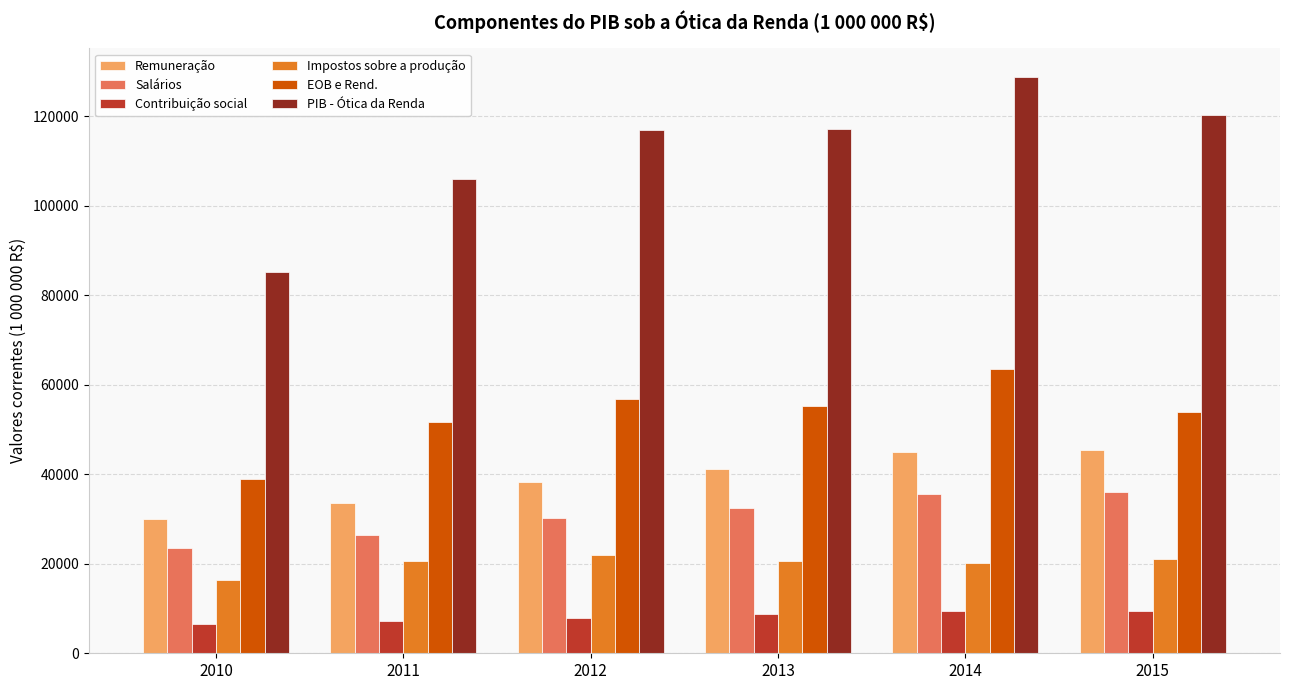

What is the maximum value for EOB e Rend.?

63512.7